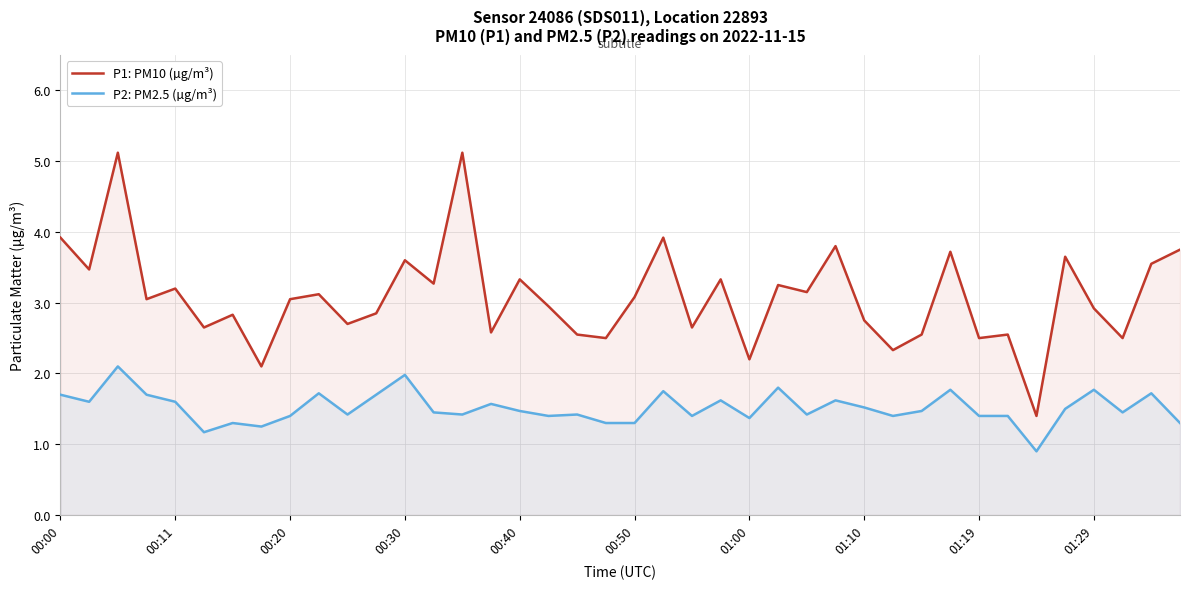

Which category has the lowest value in the P1: PM10 (µg/m³) series?

34